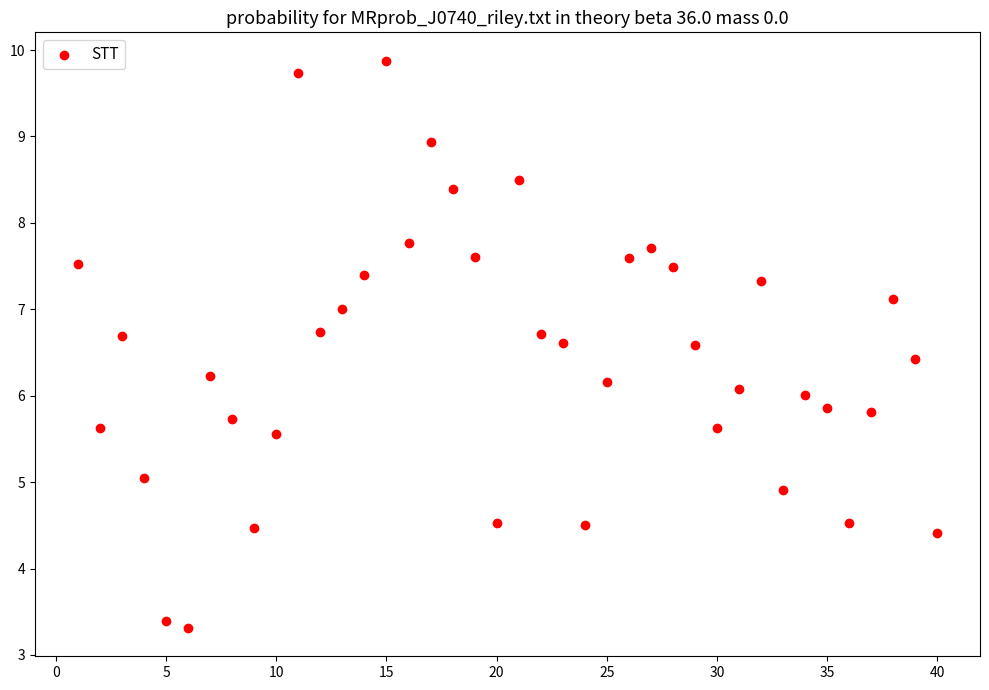

What is the range of X values (max minus min)?

39.0